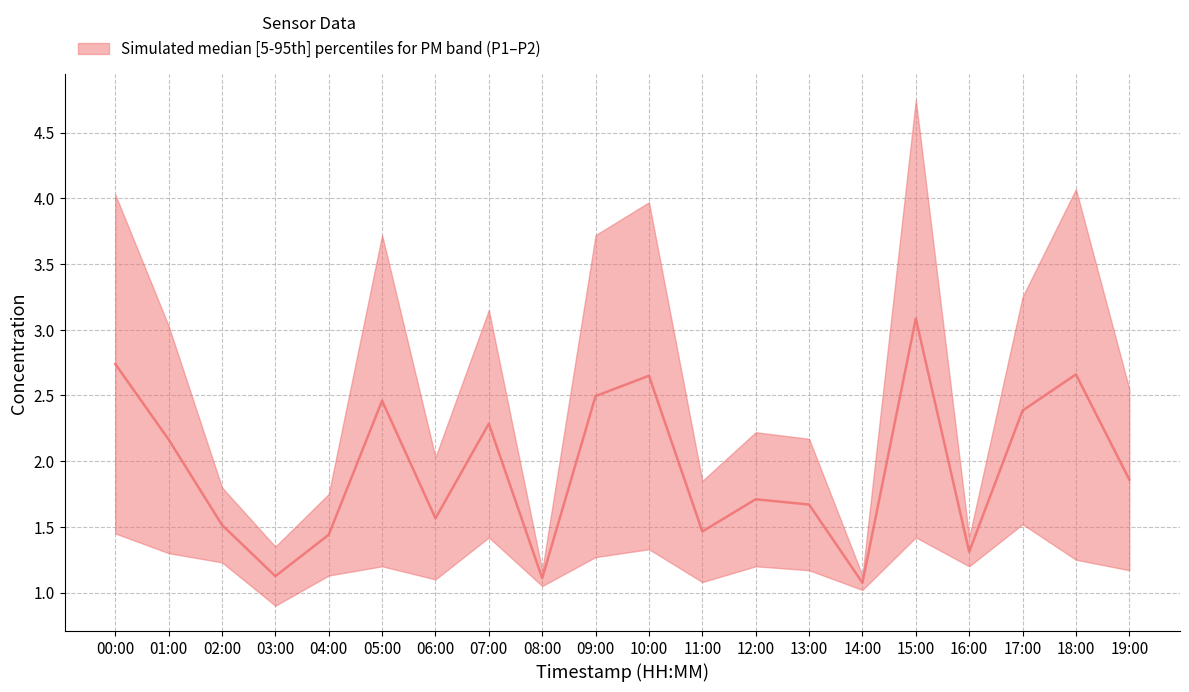

Reading left to right, what are all the values shown in this chart?

00:00=2.7	01:00=2.2	02:00=1.5	03:00=1.1	04:00=1.4	05:00=2.5	06:00=1.6	07:00=2.3	08:00=1.1	09:00=2.5	10:00=2.7	11:00=1.5	12:00=1.7	13:00=1.7	14:00=1.1	15:00=3.1	16:00=1.3	17:00=2.4	18:00=2.7	19:00=1.9